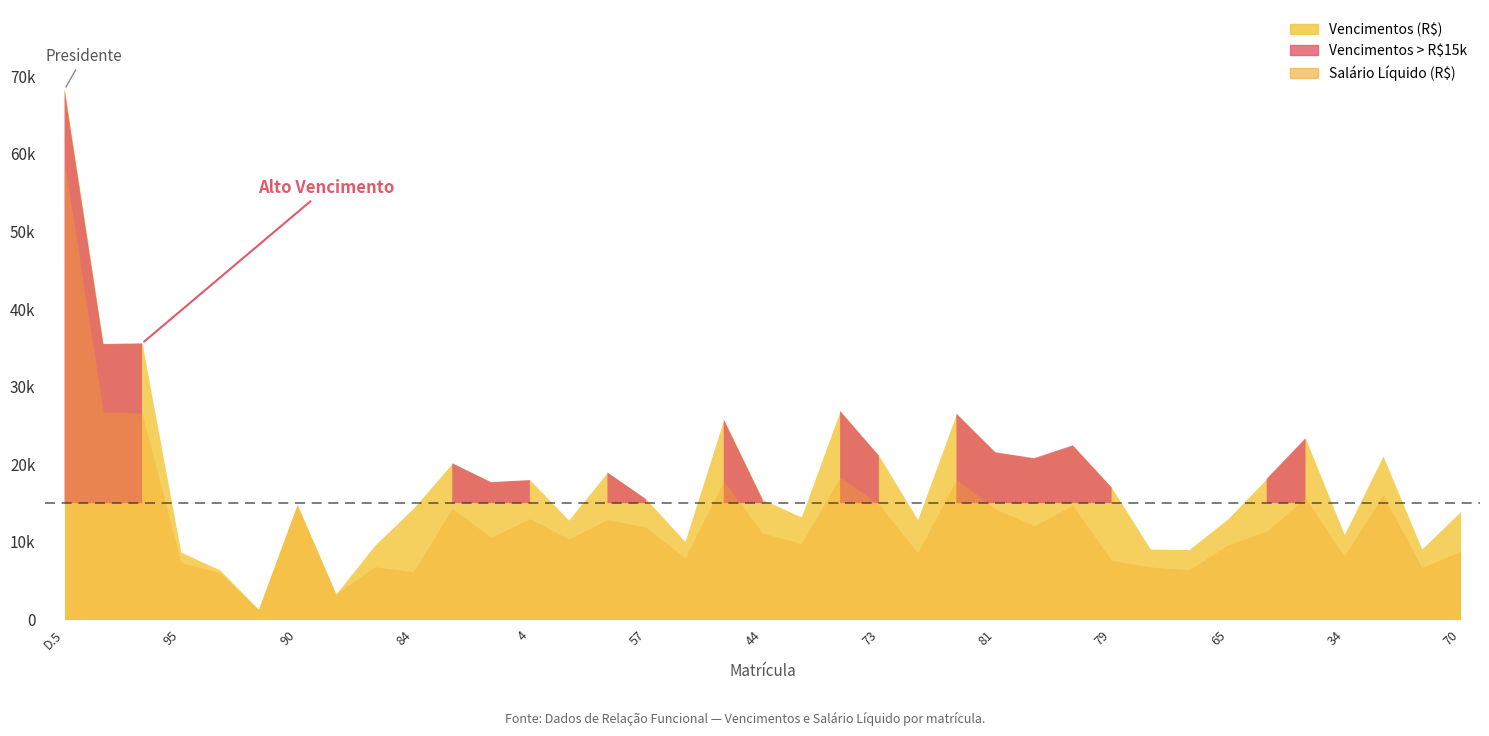

Reading right to left, transcribe all the data shown in this chart.

Vencimentos (R$): 70=13919.8	51=9078.9	69=21067.6	34=10940.7	56=23357.2	35=18141.9	65=12981.9	86=9017.7	49=9078.9	79=17009.5	8=22442.5	76=20783.3	81=21554.2	60=26524.3	89=12868.0	73=21109.5	13=26868.6	61=13206.9	44=15464.8	14=25773.6	58=10047.5	57=15502.0	75=18952.9	85=12816.0	4=17972.1	54=17702.6	80=20130.1	84=14350.4	88=9566.9	98=3285.0	90=14824.8	92=1314.0	D.9=6412.6	95=8673.2	D.7=35581.2	D.6=35504.8	D.5=68290.6
Salário Líquido (R$): 70=8796.1	51=6707.4	69=16054.3	34=8140.2	56=15700.2	35=11383.4	65=9630.7	86=6405.1	49=6775.8	79=7609.9	8=14727.9	76=12076.9	81=14268.9	60=18044.2	89=8590.0	73=14840.7	13=18354.2	61=9802.0	44=11119.9	14=17861.7	58=7894.4	57=11892.6	75=12879.1	85=10367.9	4=12999.0	54=10573.8	80=14329.6	84=6164.8	88=6797.2	98=3285.0	90=14824.8	92=1314.0	D.9=6032.3	95=7363.8	D.7=26579.4	D.6=26765.3	D.5=58915.0